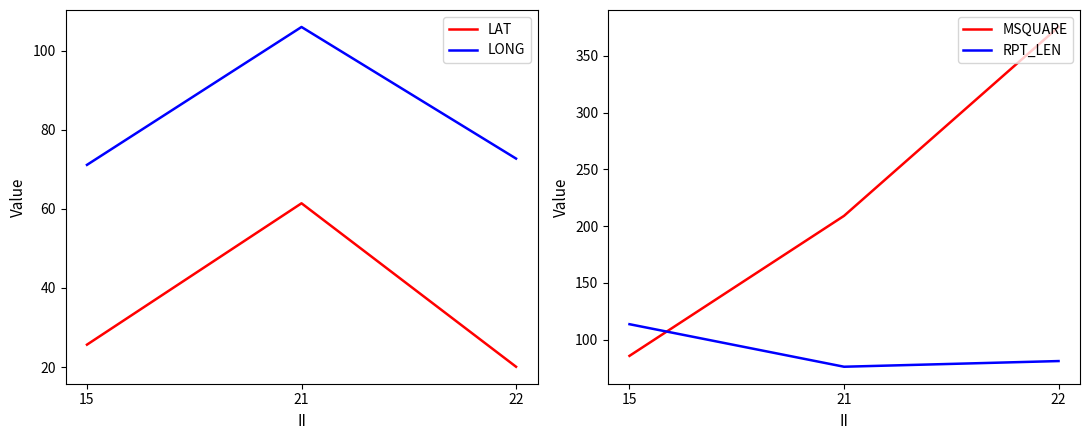

The MSQUARE series shows 85.6 at 15. True or false?

True